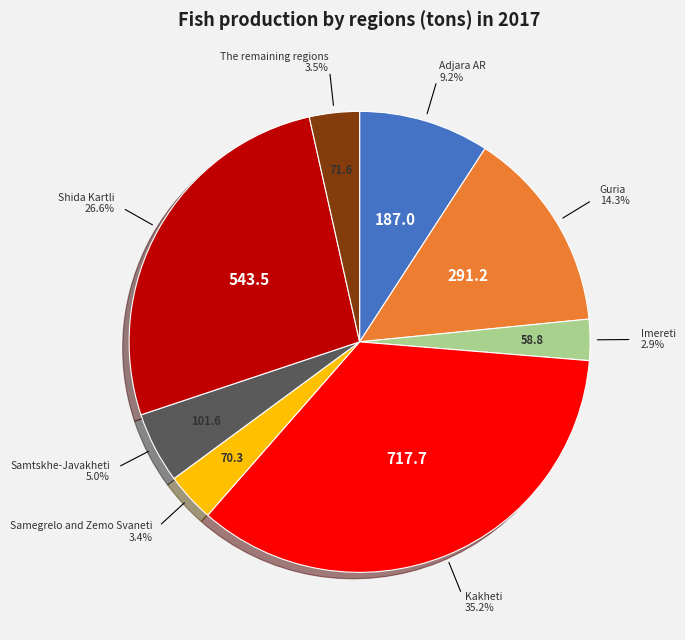

Is there any slice that represents more than half of the pie?

No